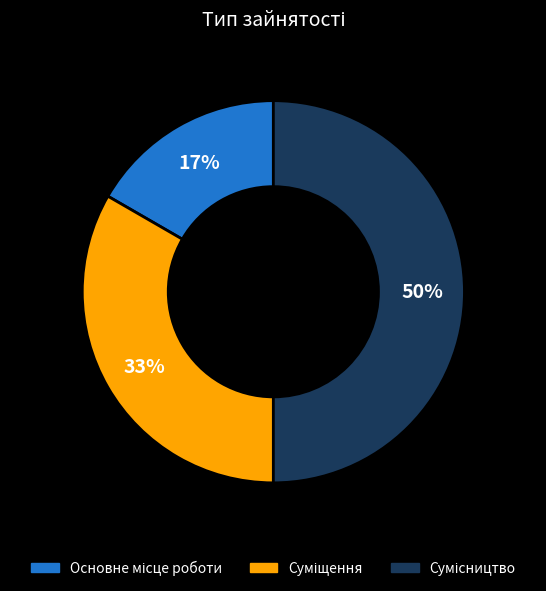

To the nearest percent, what is the average slice percentage?

33%